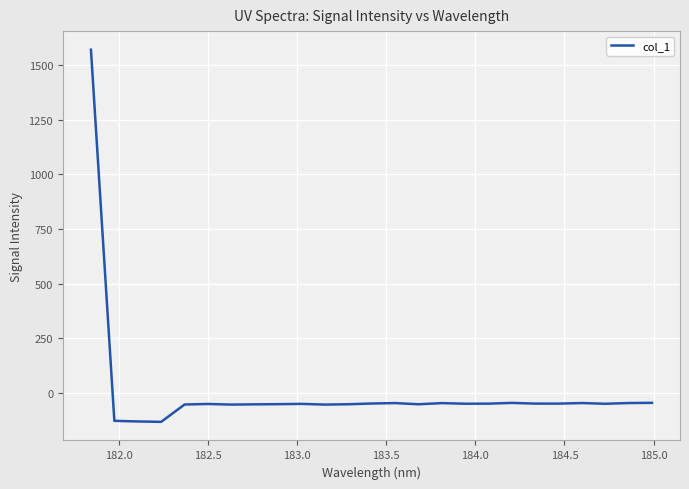

What is the difference between the maximum and minimum values?

1704.2